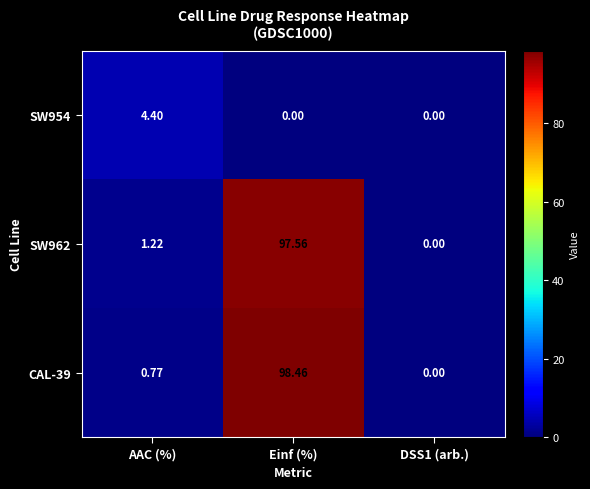

At which category does the chart reach its peak across all series?

Einf (%)